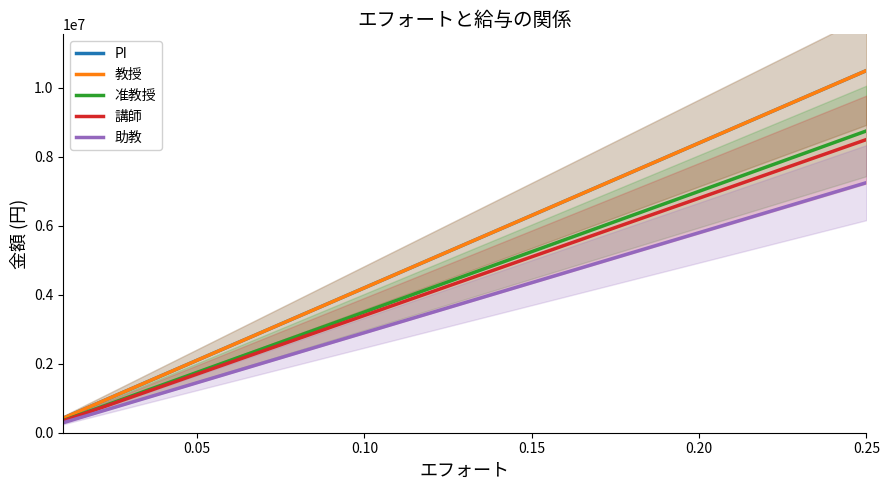

What is the greatest value displayed?

10500000